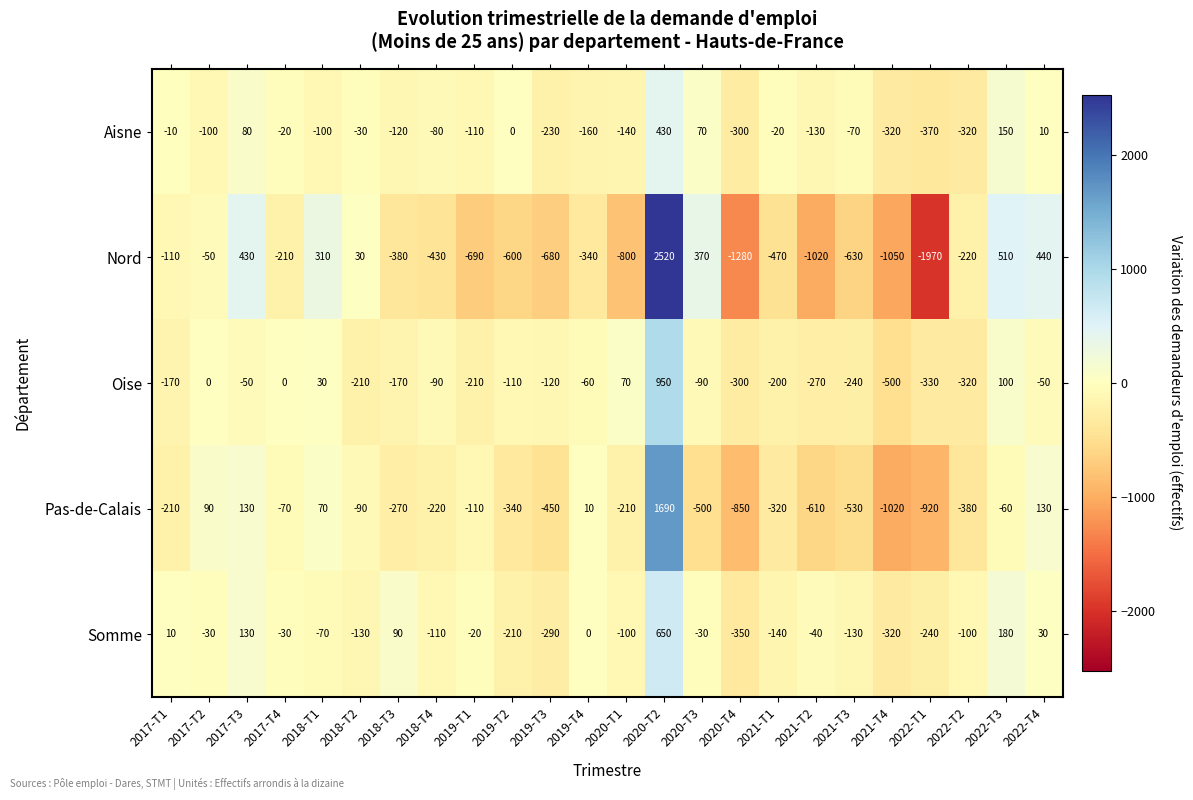

Which series has the largest total across all categories?

Somme